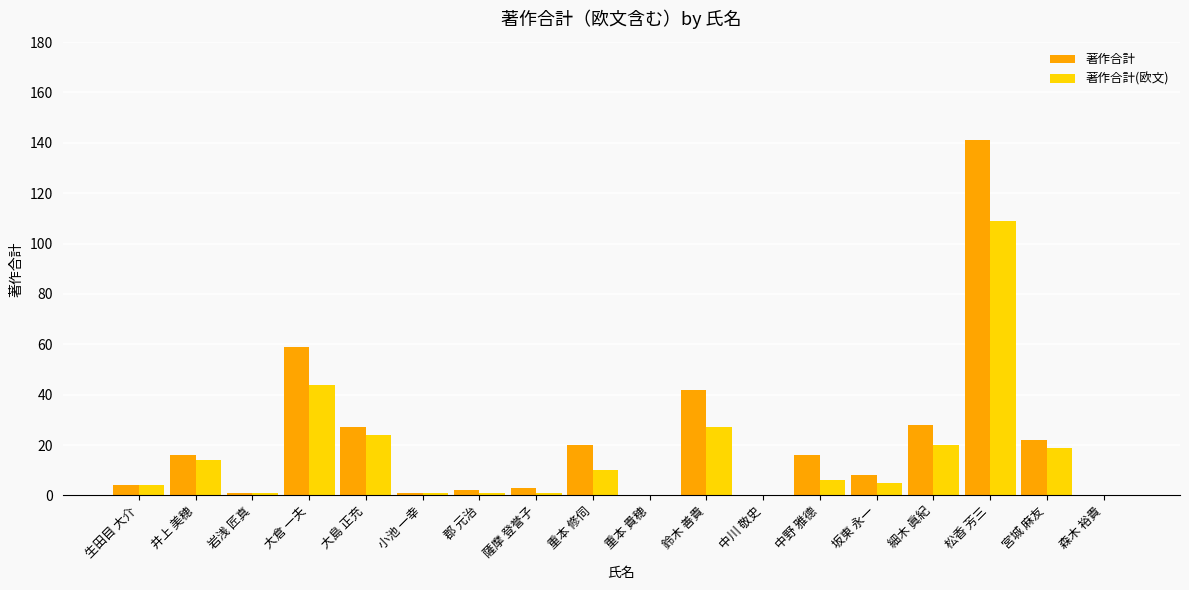

Are the bars horizontal?

No